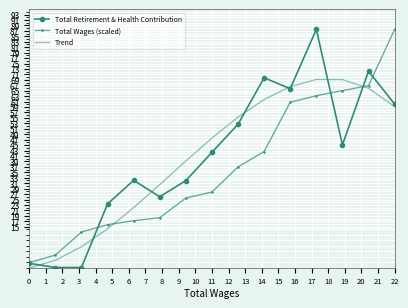

What are all the series names shown in the legend?

Total Retirement & Health Contribution, Total Wages (scaled), Trend